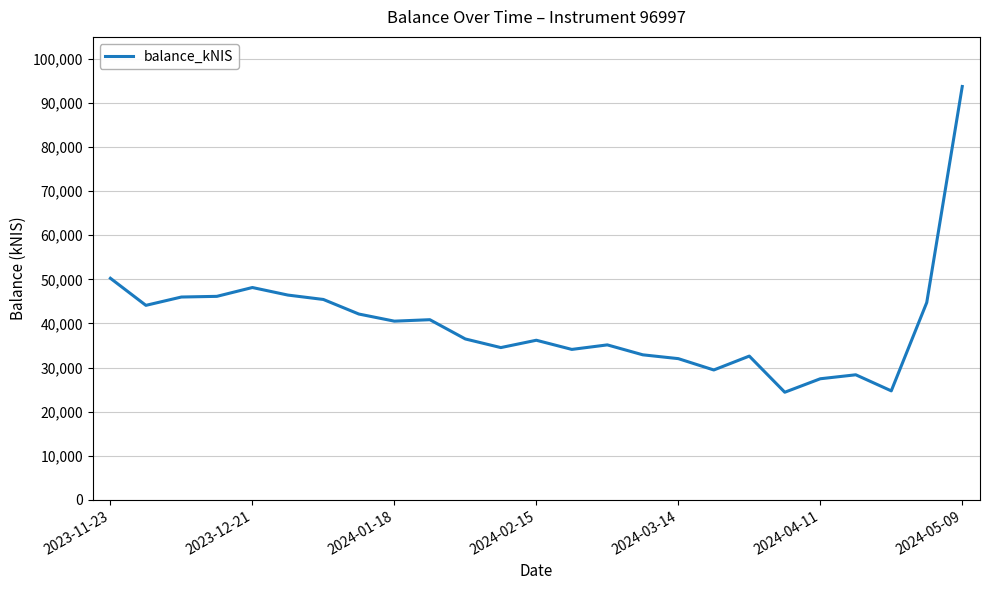

What is the difference between the maximum and minimum values?

69298.6